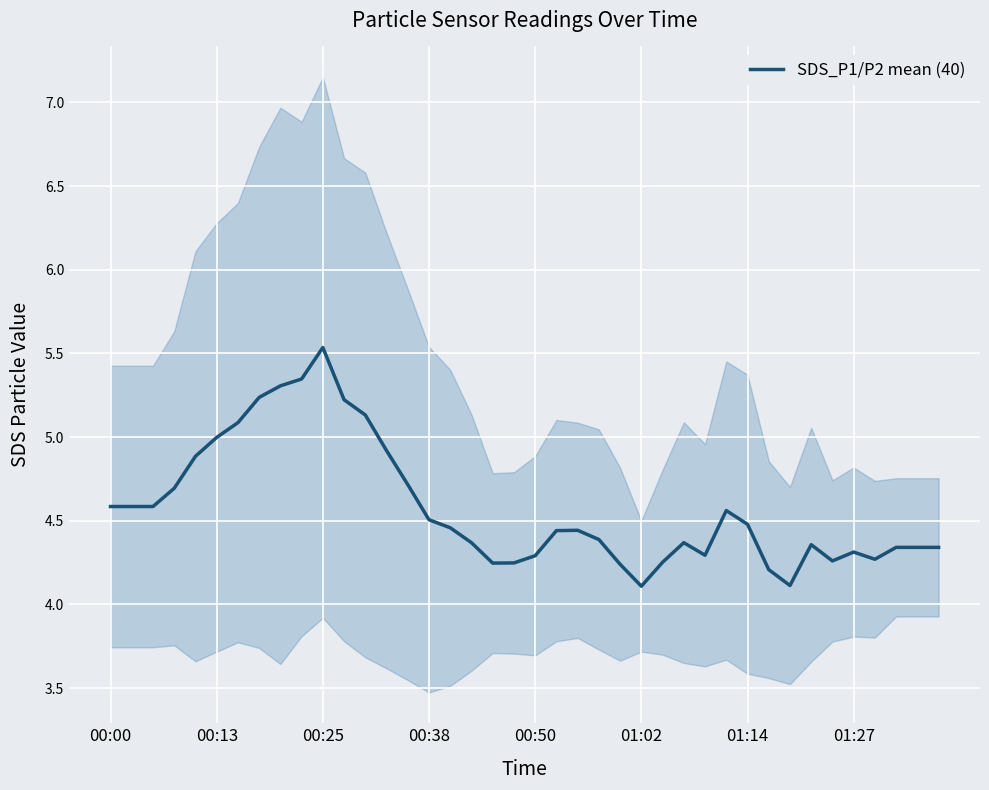

The SDS_P1/P2 mean (40) series shows 1.7 at 01:14. True or false?

False